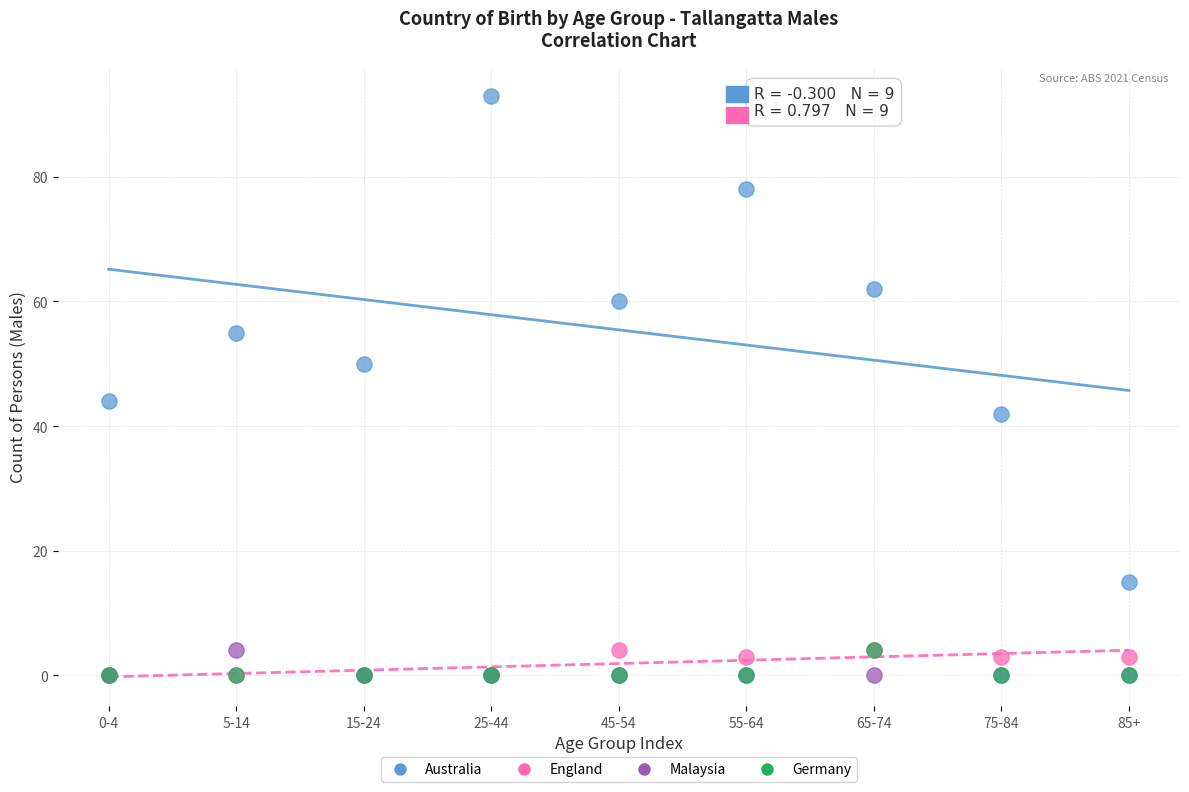

Across all series, what Y value is closest to 46?

44